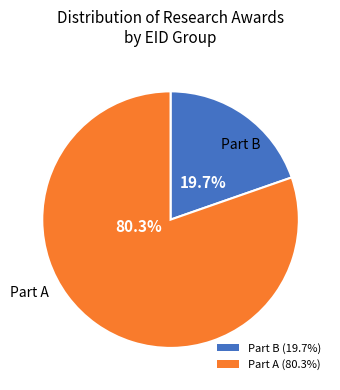

Does 275617 account for over 50% of the chart?

No